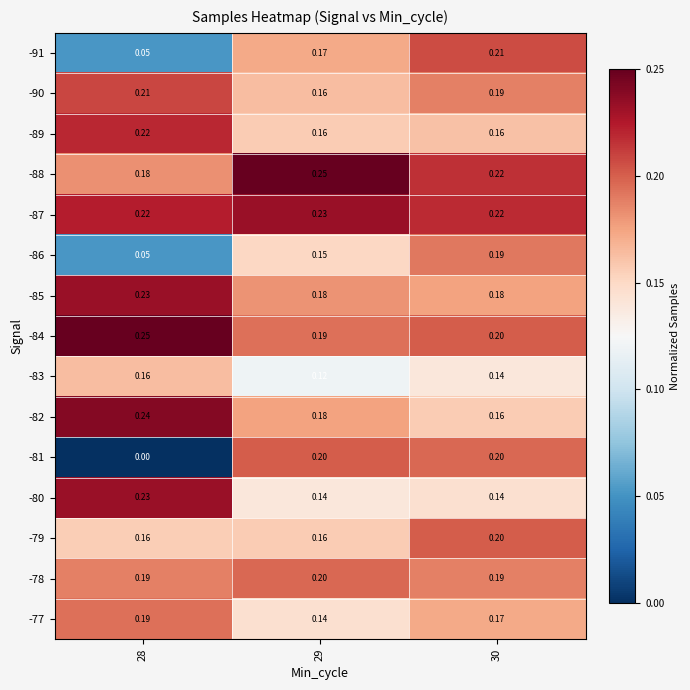

Is the value of -87 at 28 greater than the value of -80 at 28?

No